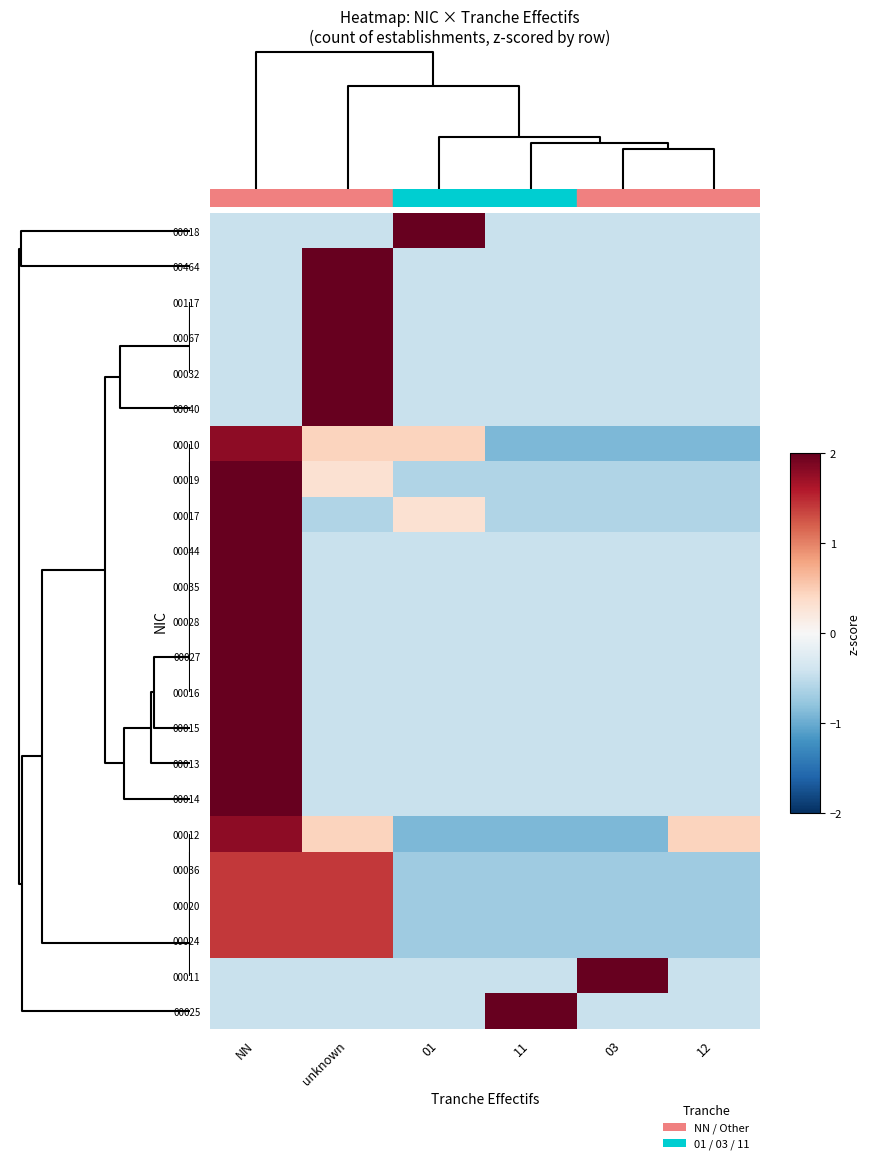

At how many categories does at least one series exceed 0?

6